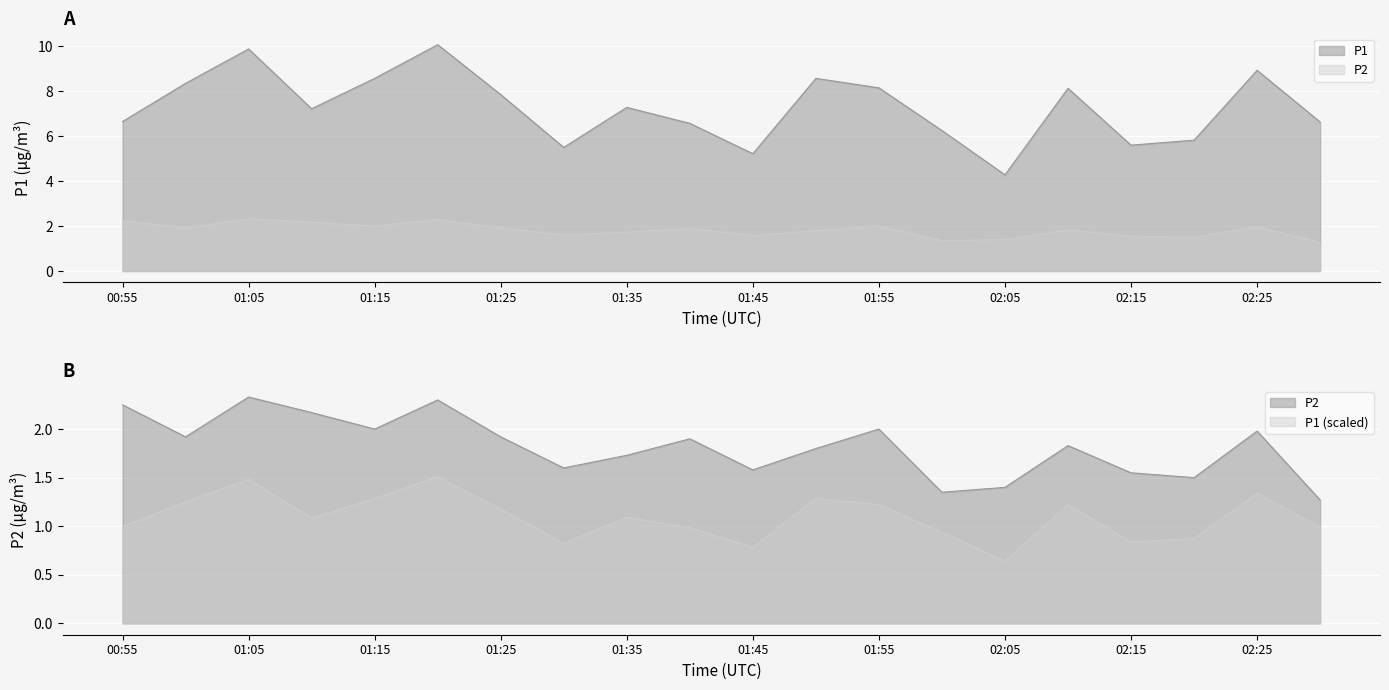

What is the value of the P1 point at the 12th from the left?

8.6